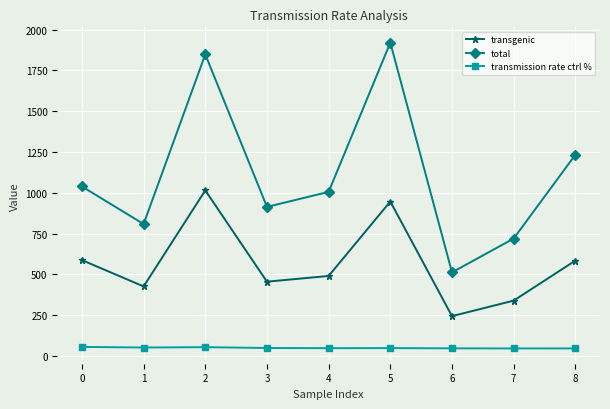

True or false: transmission rate ctrl % and transgenic cross at least once.

False